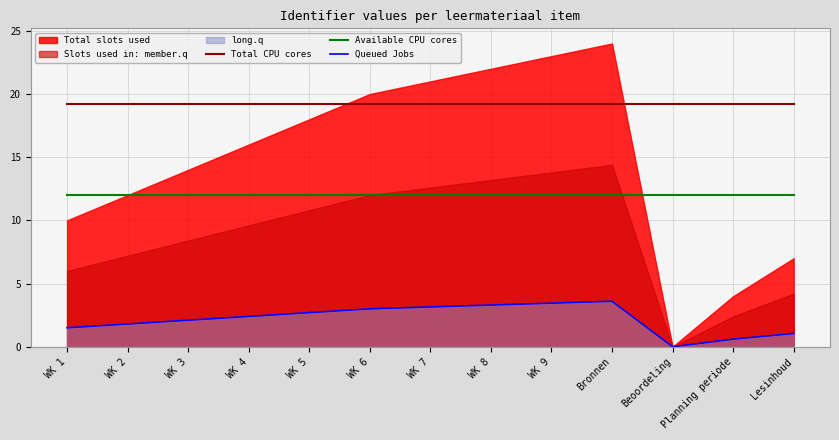

What is the value of the Total CPU cores point at the 7th from the left?

19.2